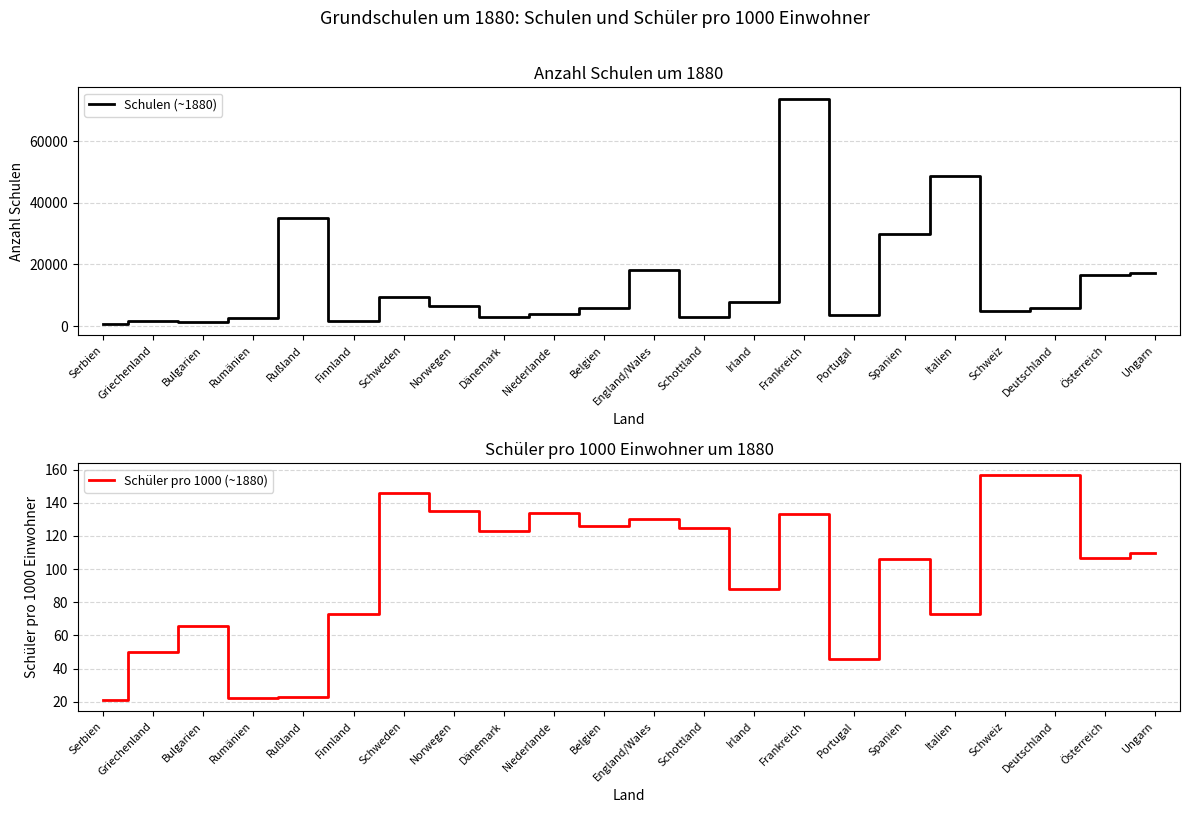

Between Portugal and Serbien, which is larger?

Portugal